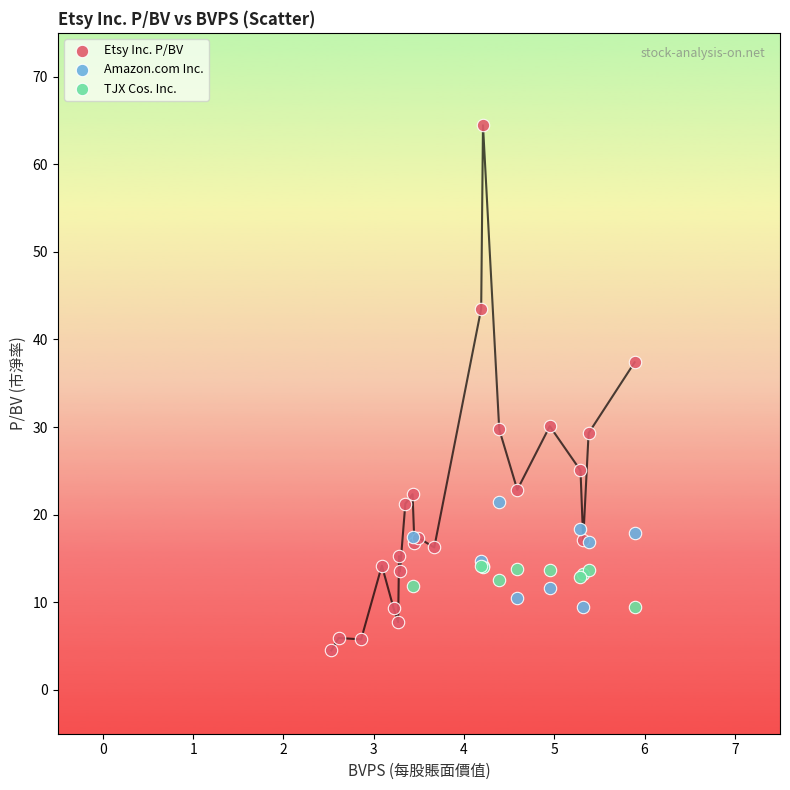

Which series has the largest Y range (max minus min)?

Etsy Inc. P/BV